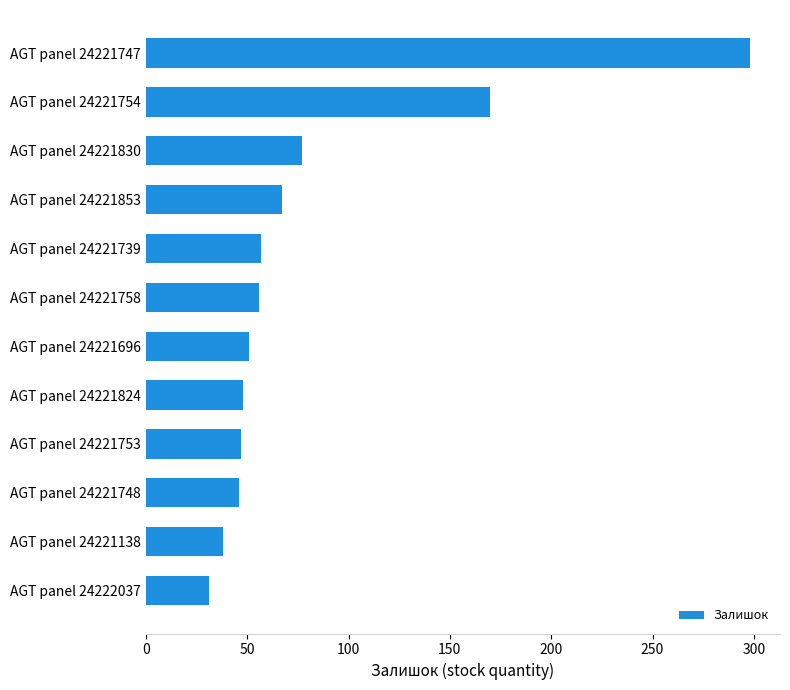

Between AGT panel 24221753 and AGT panel 24221853, which is larger?

AGT panel 24221853